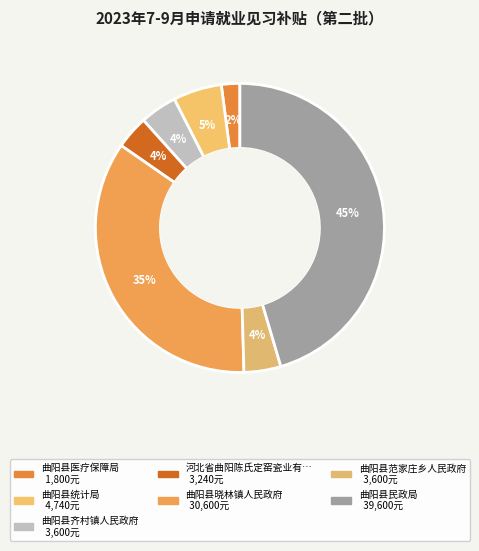

Count the number of slices in the pie.

7